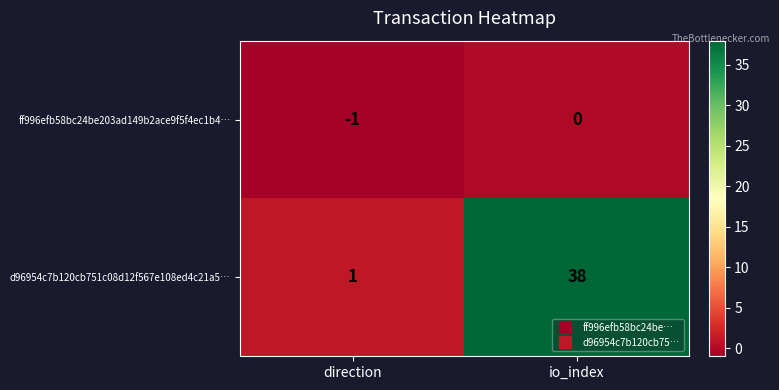

What is the maximum value shown in the chart?

38